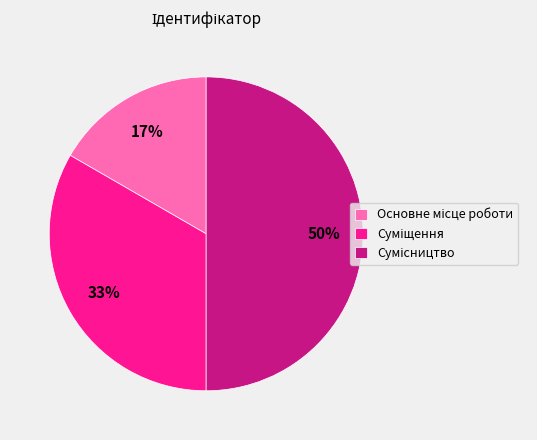

To the nearest percent, what is the difference between the largest and smallest slice percentages?

33%